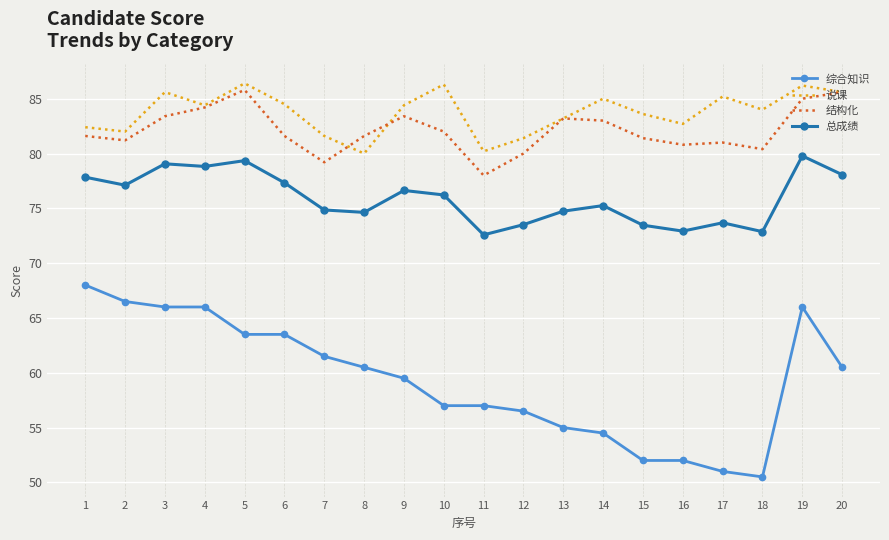

Which series changed the most between 17 and 18?

说课